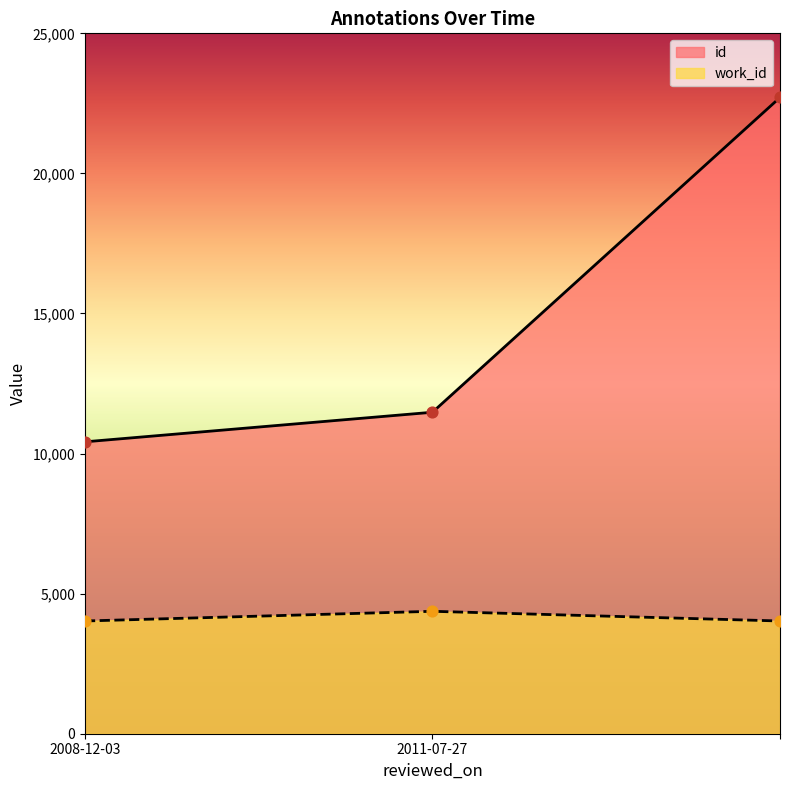

What is the total value across all series at ?

26734